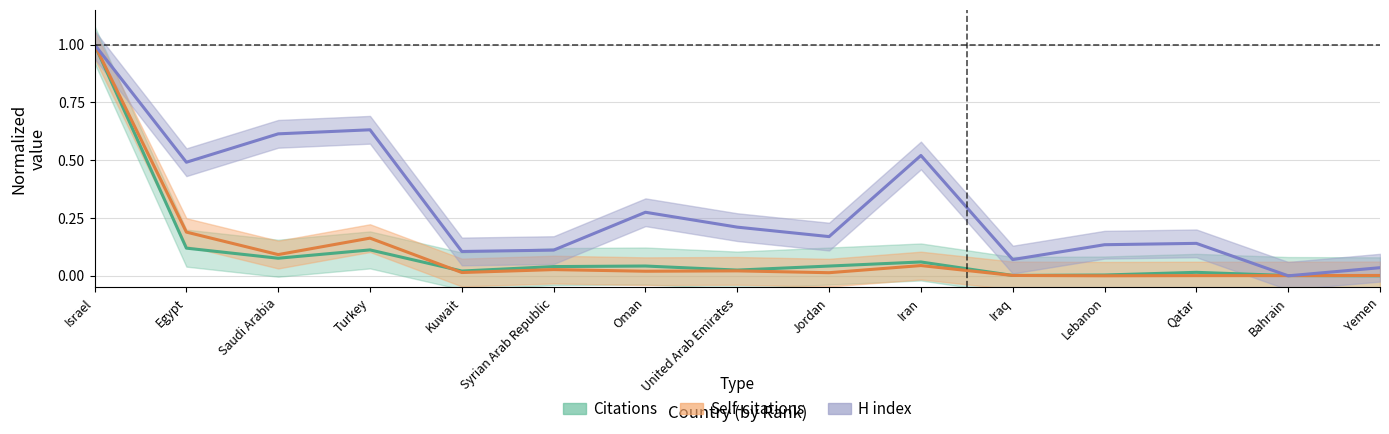

Rank the series at Yemen from lowest to highest value.

Citations, Self-citations, H index